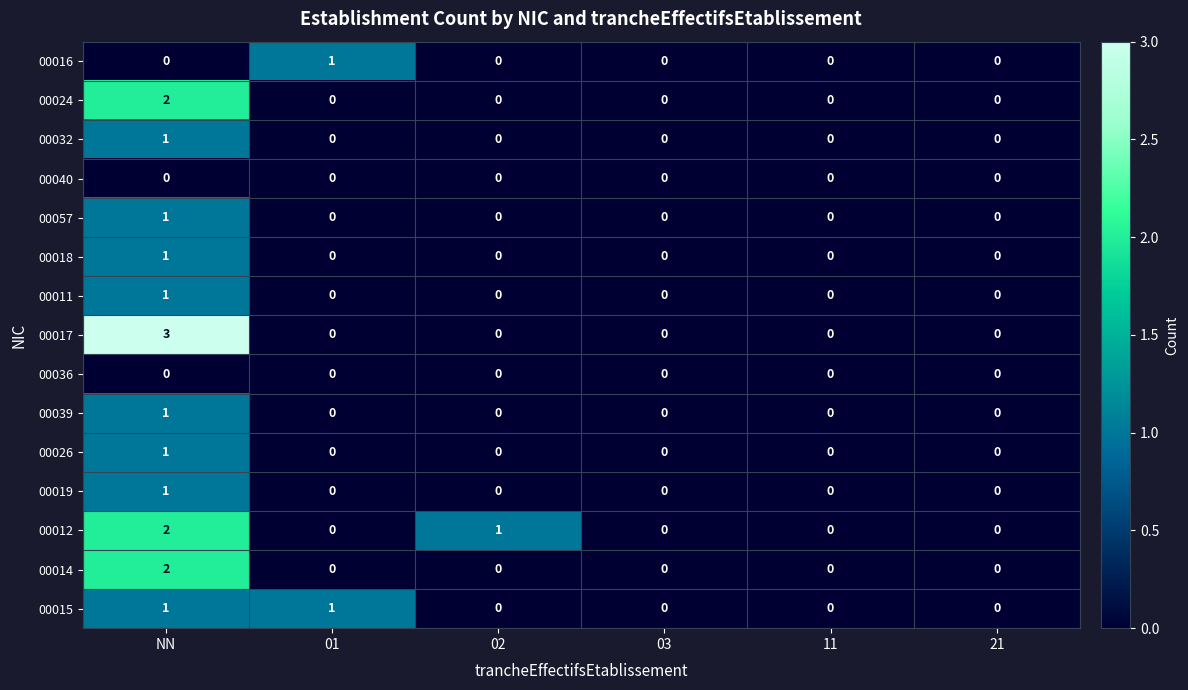

Count the 00015 values in the range 0 to 1.

6